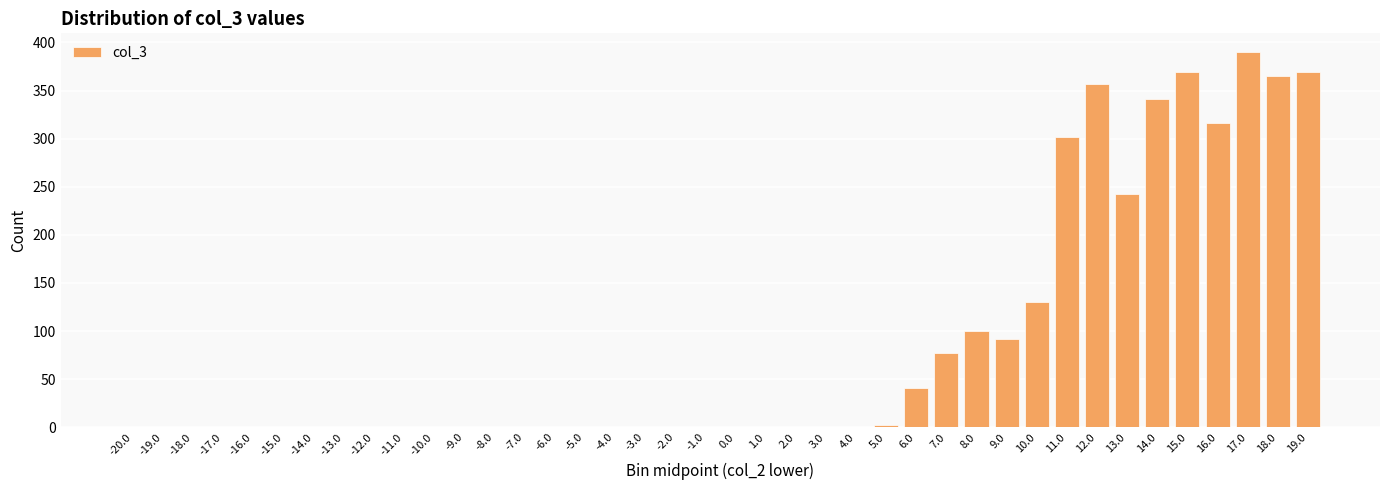

Between -2.0 and 10.0, which is larger?

10.0